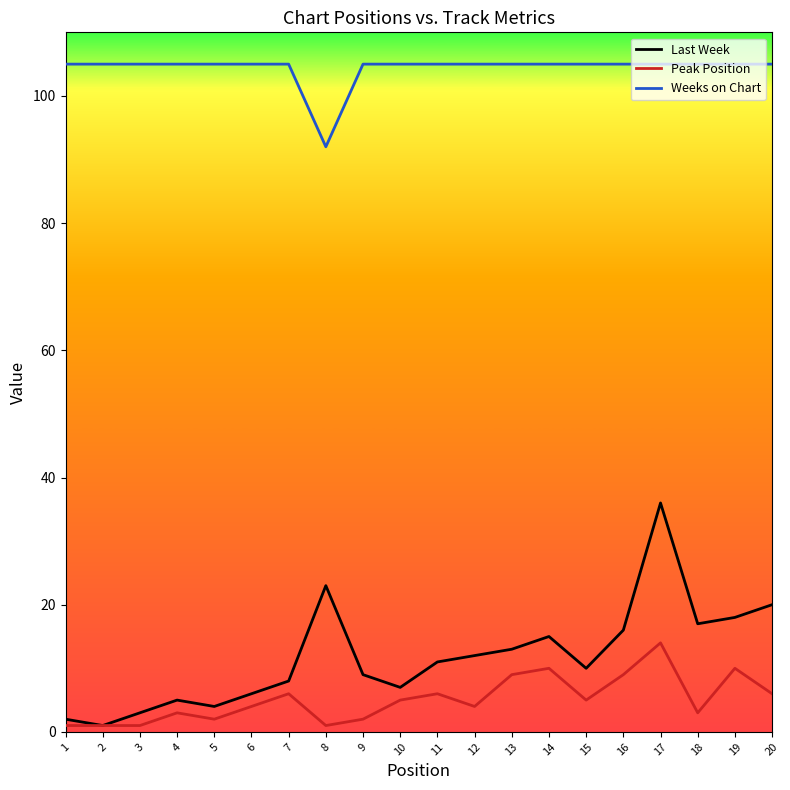

Which series changed the most between 11 and 20?

Last Week